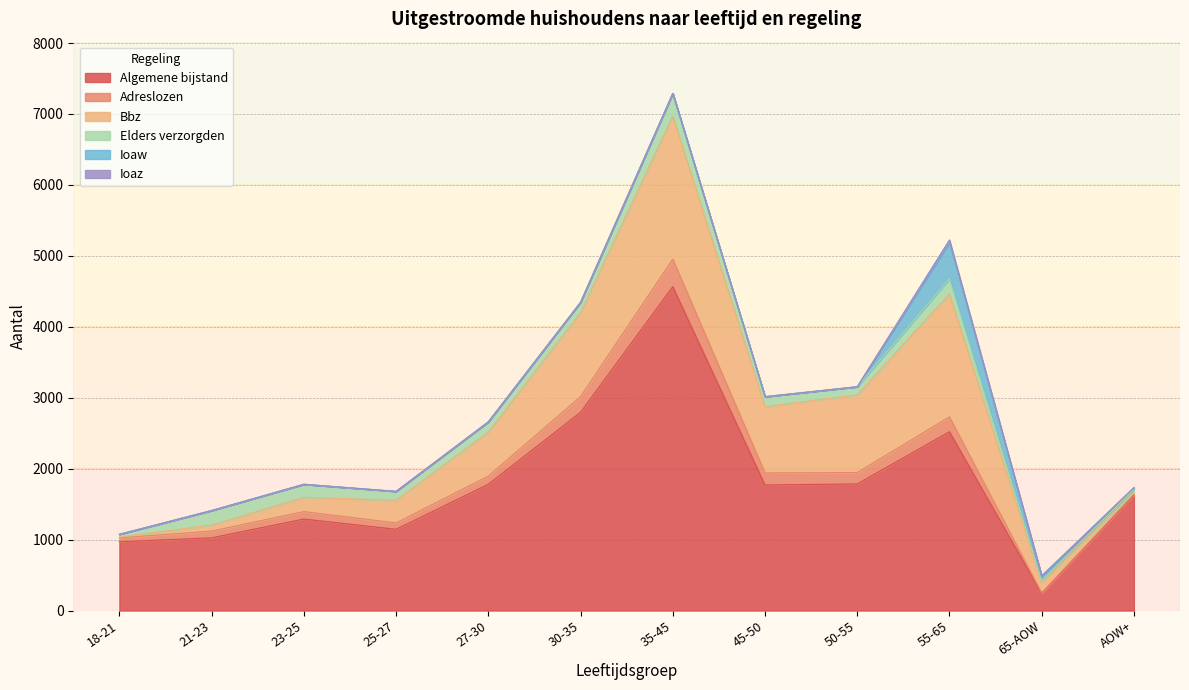

Is the value of Elders verzorgden at 25-27 greater than the value of Ioaz at 55-65?

Yes